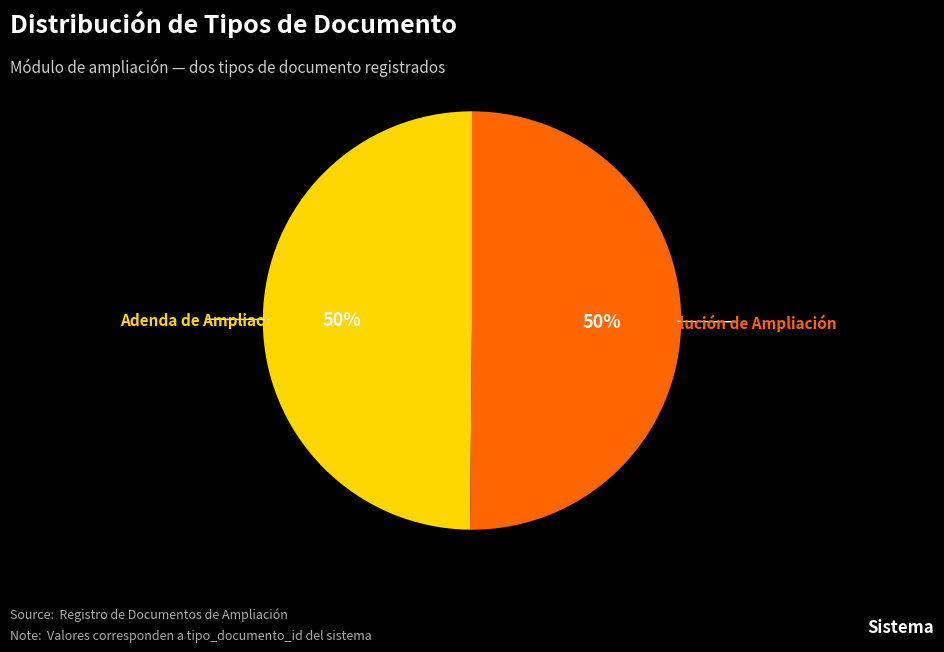

To the nearest percent, what is the average slice percentage?

50%